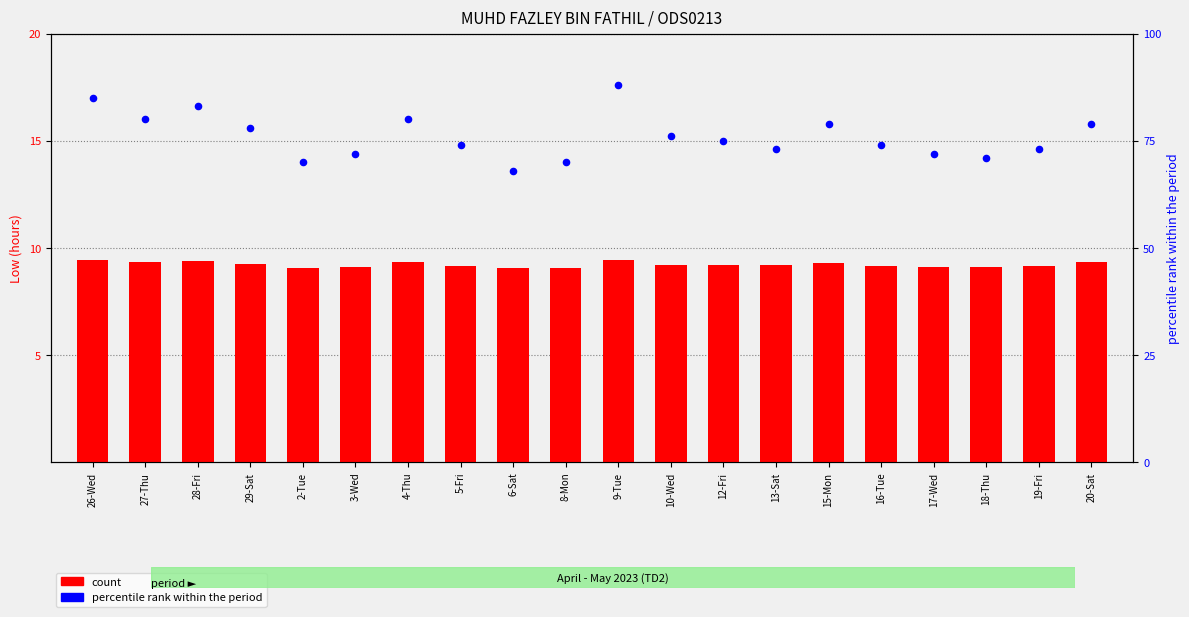

What are all the series names shown in the legend?

count, percentile rank within the period